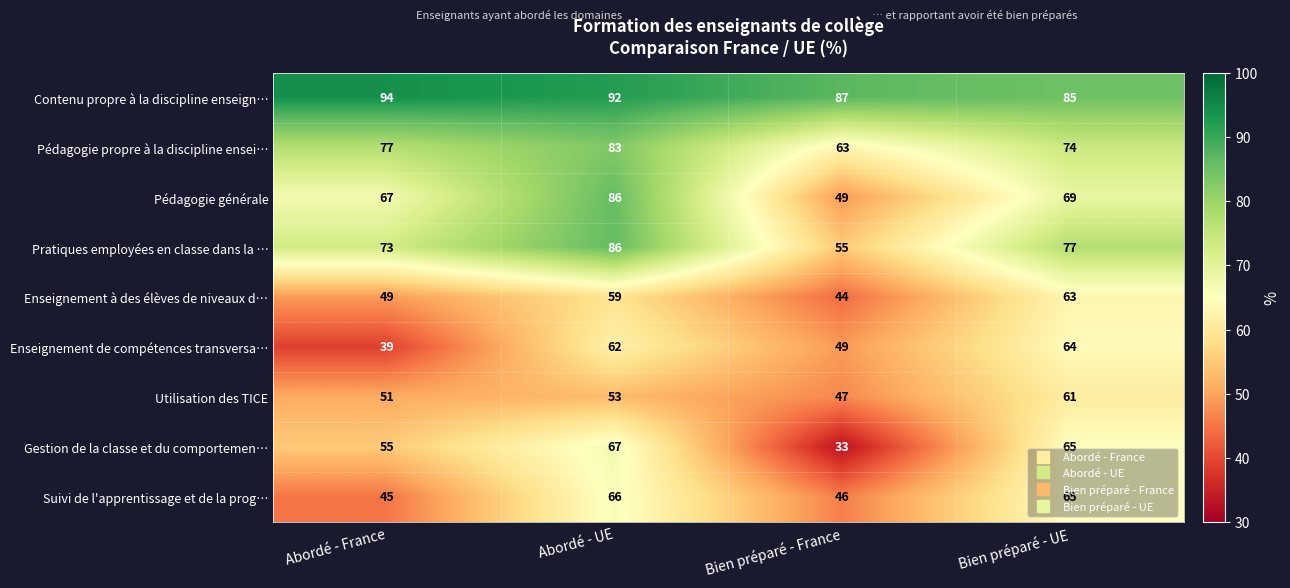

Between Abordé - France and Bien préparé - France, which series saw the biggest shift?

Gestion de la classe et du comportemen…